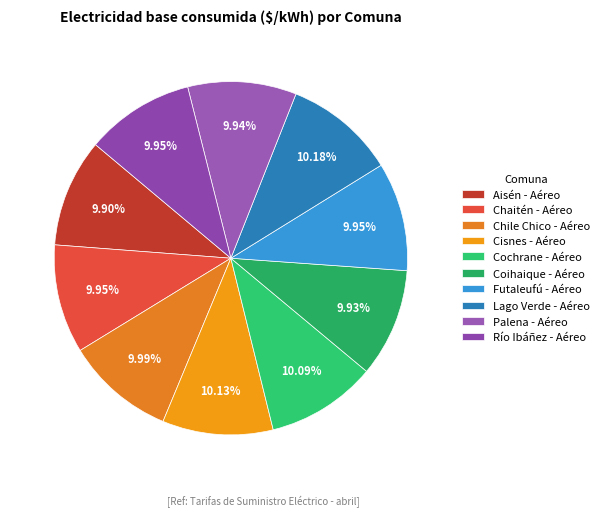

What is the total percentage of Coihaique - Aéreo and Chile Chico - Aéreo?

19.9%